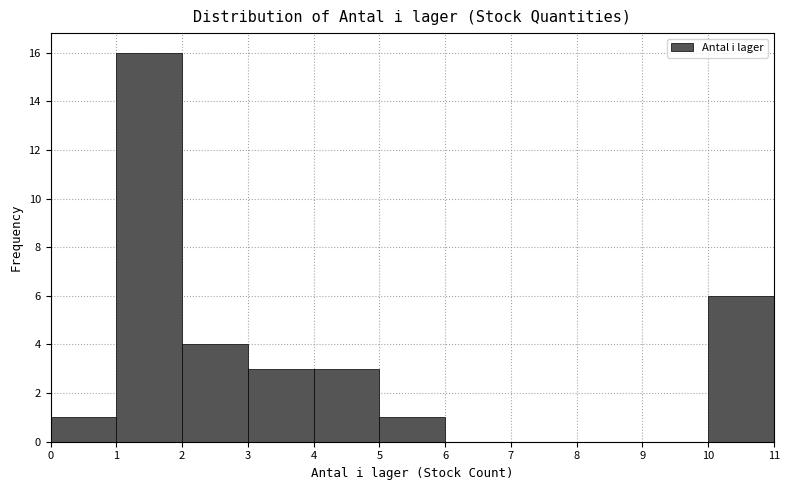

Reading left to right, transcribe this chart: for each bar, give the range it covers on the x-axis and its height. The values are not printed on the chart, so give them approximately, as read against the axis.

0 to 1: 1
1 to 2: 16
2 to 3: 4
3 to 4: 3
4 to 5: 3
5 to 6: 1
6 to 7: 0
7 to 8: 0
8 to 9: 0
9 to 10: 0
10 to 11: 6